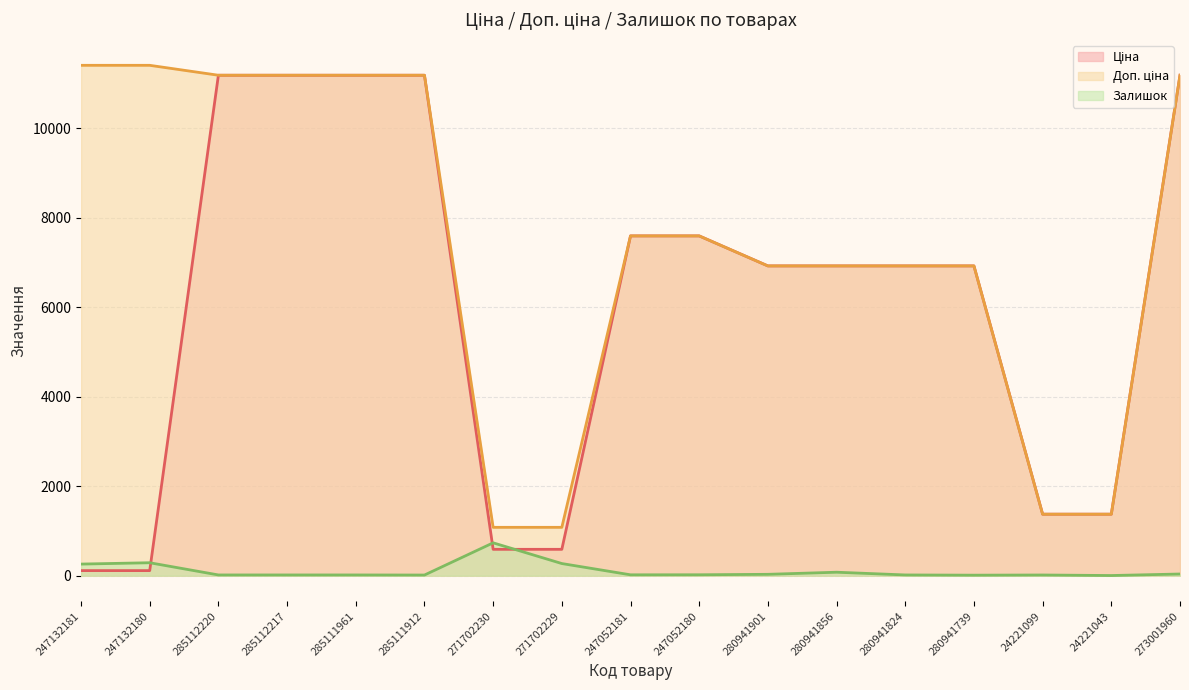

Where is the first local maximum for Залишок?

247132180